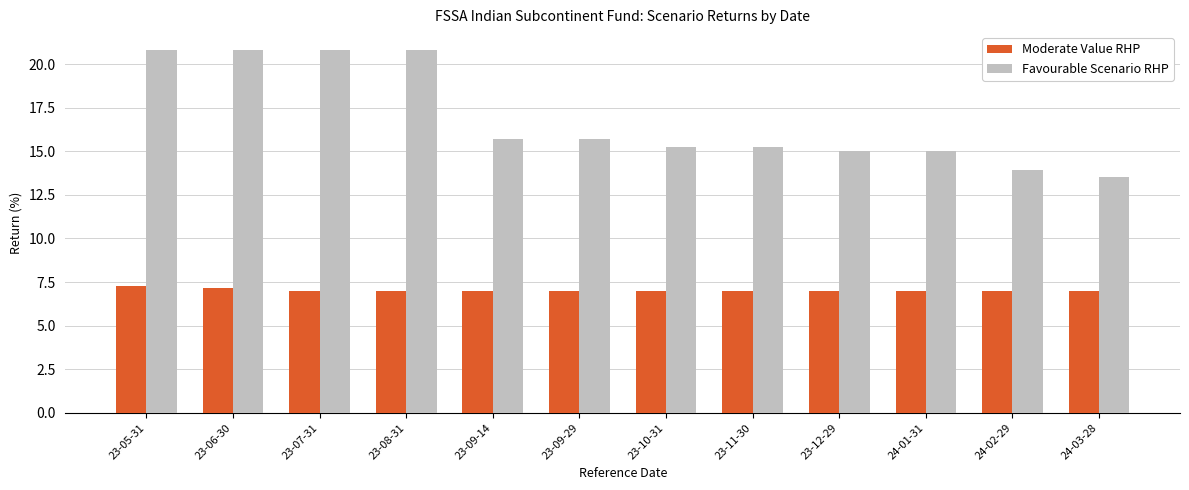

Which series has the largest range (max minus min)?

Favourable Scenario RHP